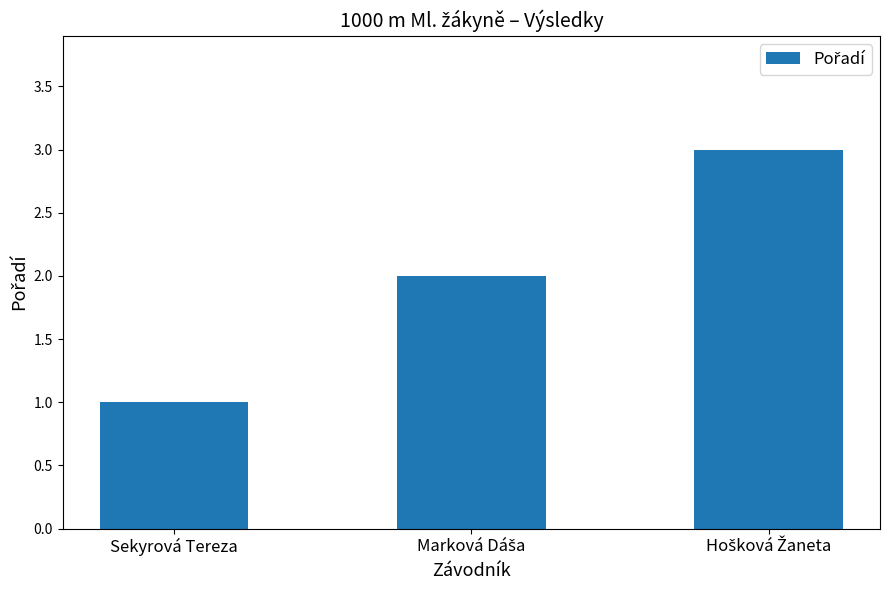

What is the label of the 3rd bar from the right?

Sekyrová Tereza